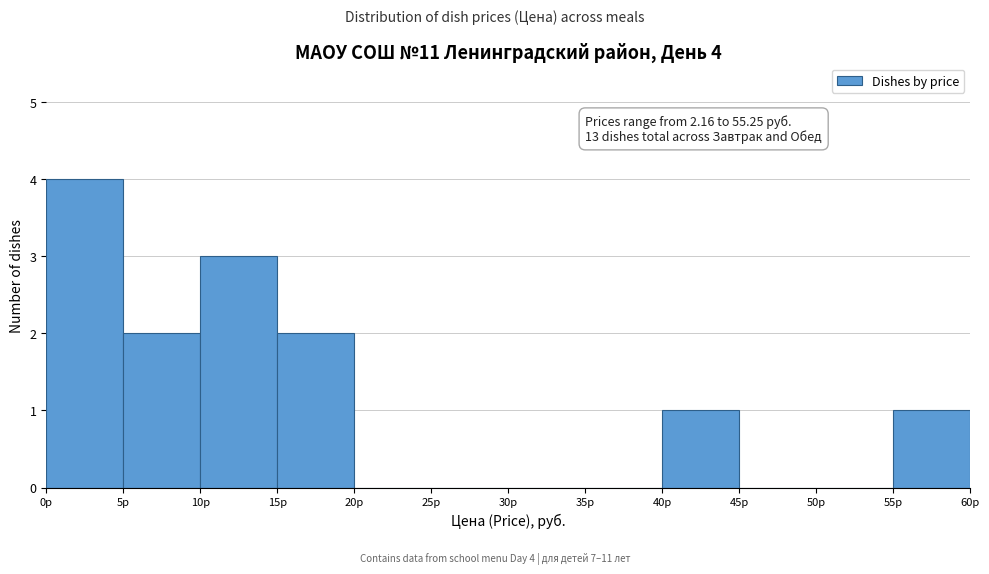

Over which range of the x-axis is the bar tallest?

0 to 5